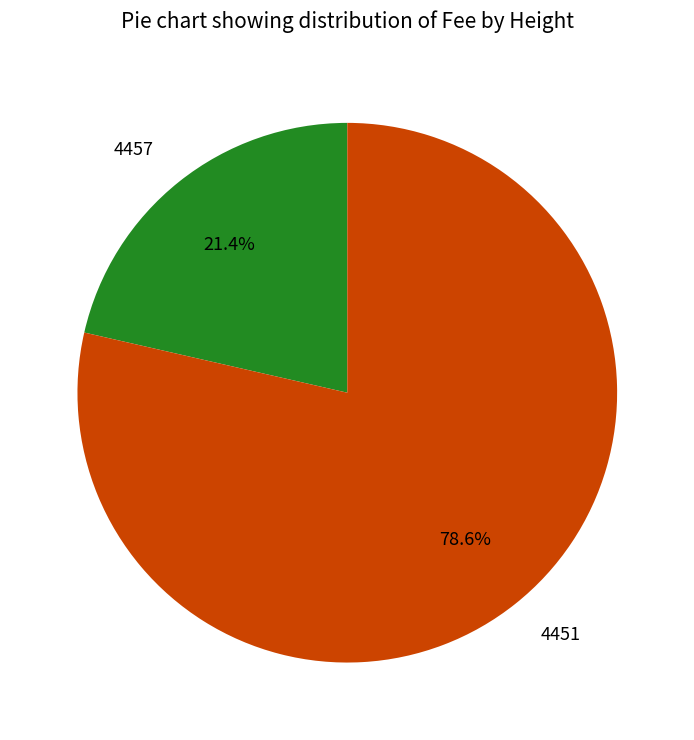

Does 4457 account for over 50% of the chart?

No